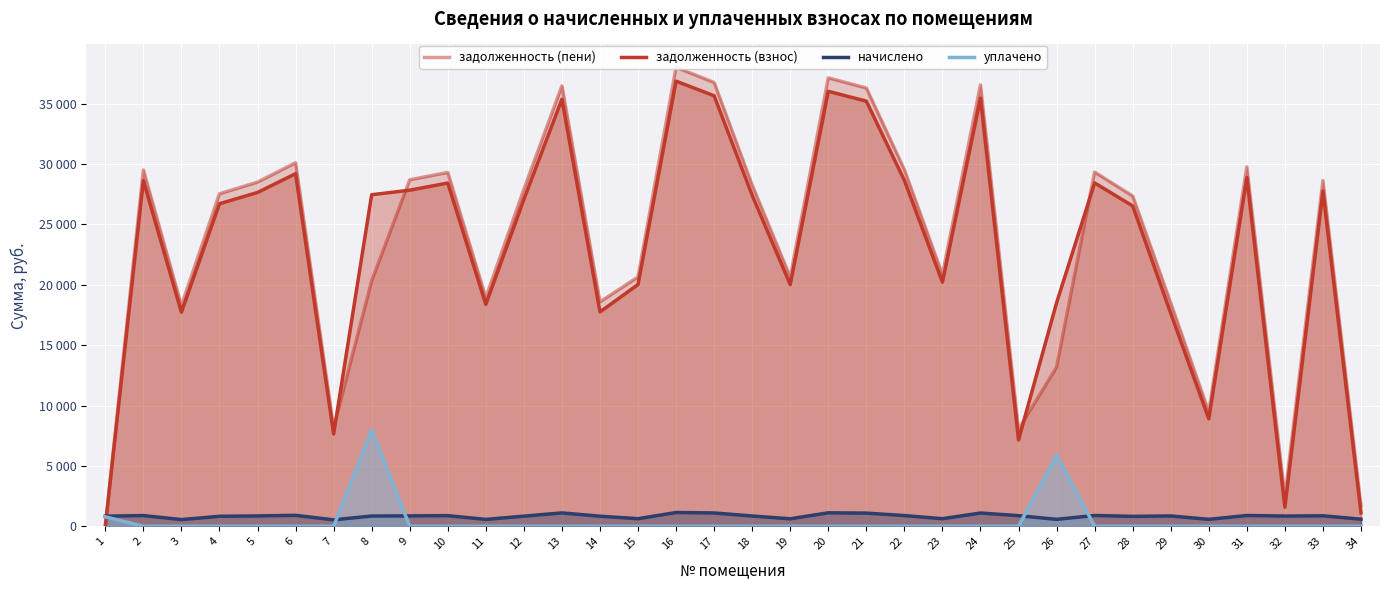

Which category has the lowest value in the задолженность (взнос) series?

1